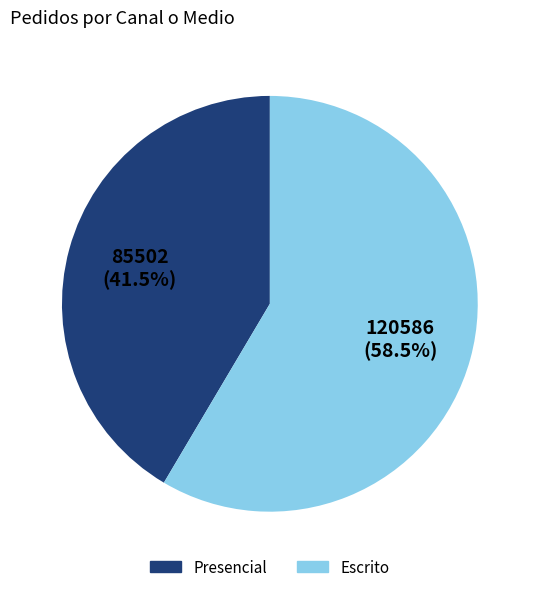

What is the largest slice in the pie chart?

Escrito